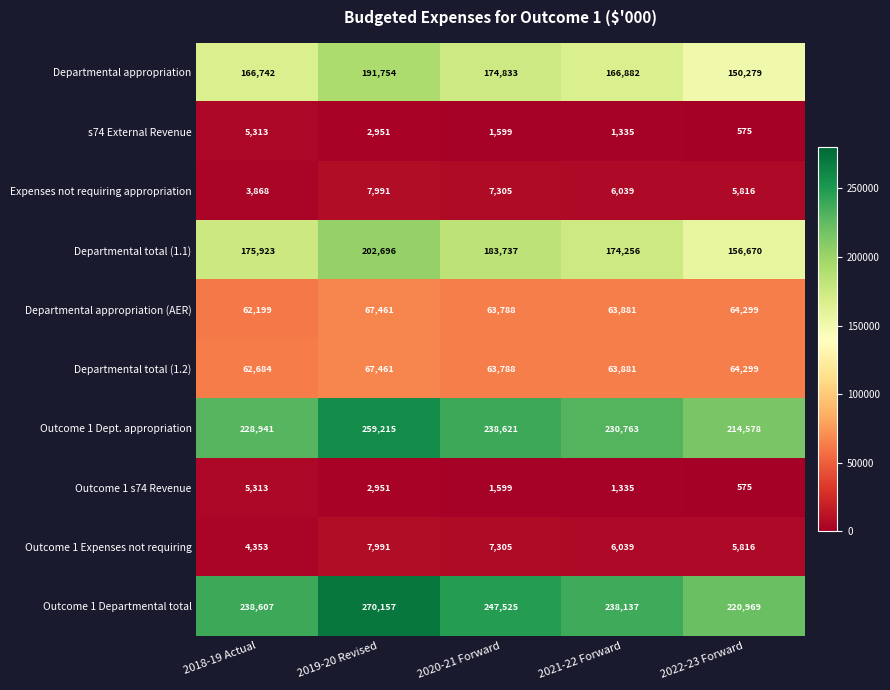

Which label corresponds to the smallest value in the chart?

2022-23 Forward